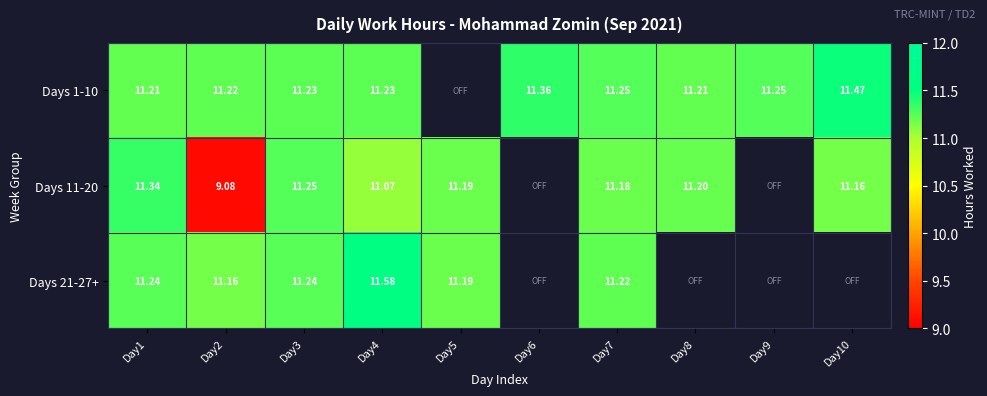

Is the value of Days 1-10 at Day9 greater than the value of Days 11-20 at Day1?

No